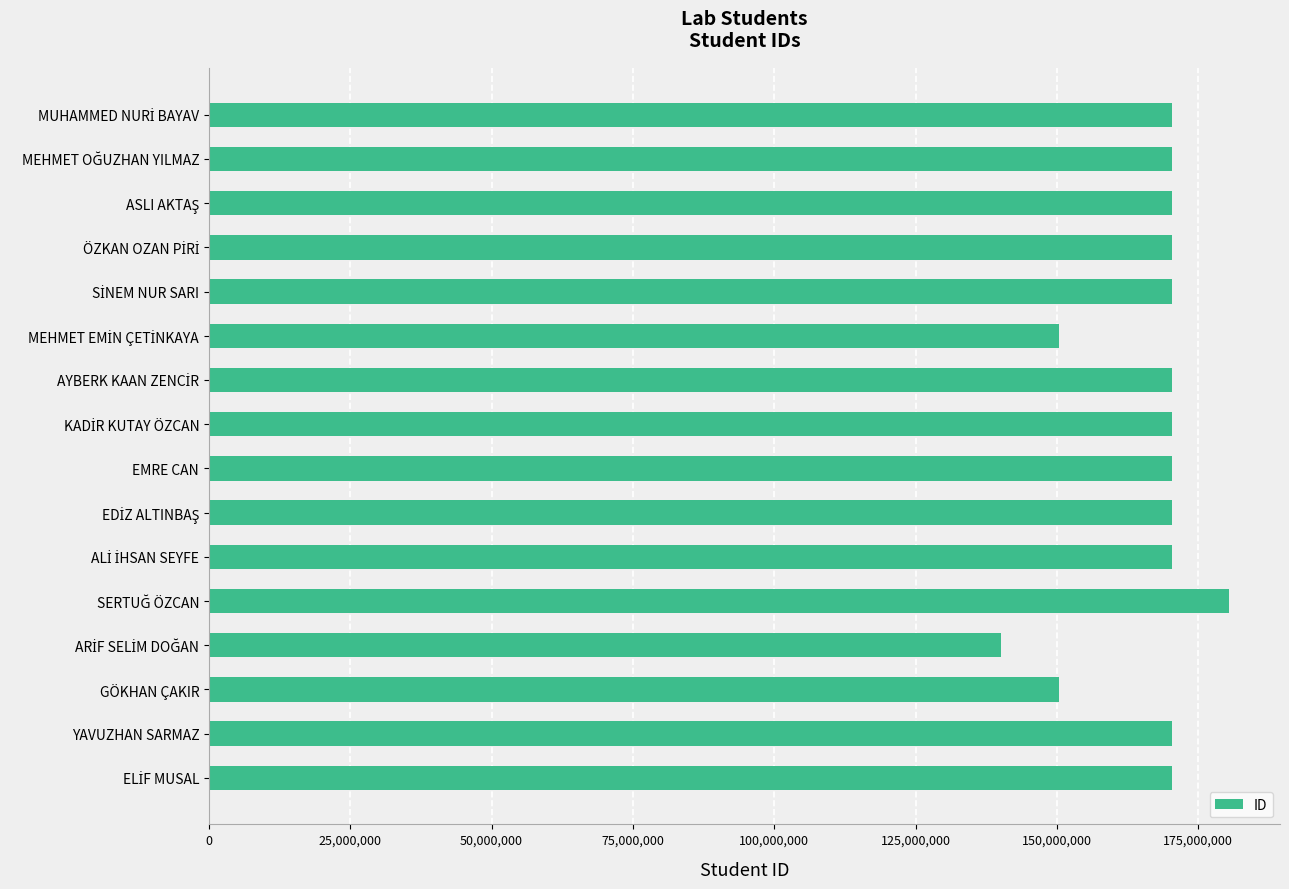

What is the greatest value displayed?

180445018